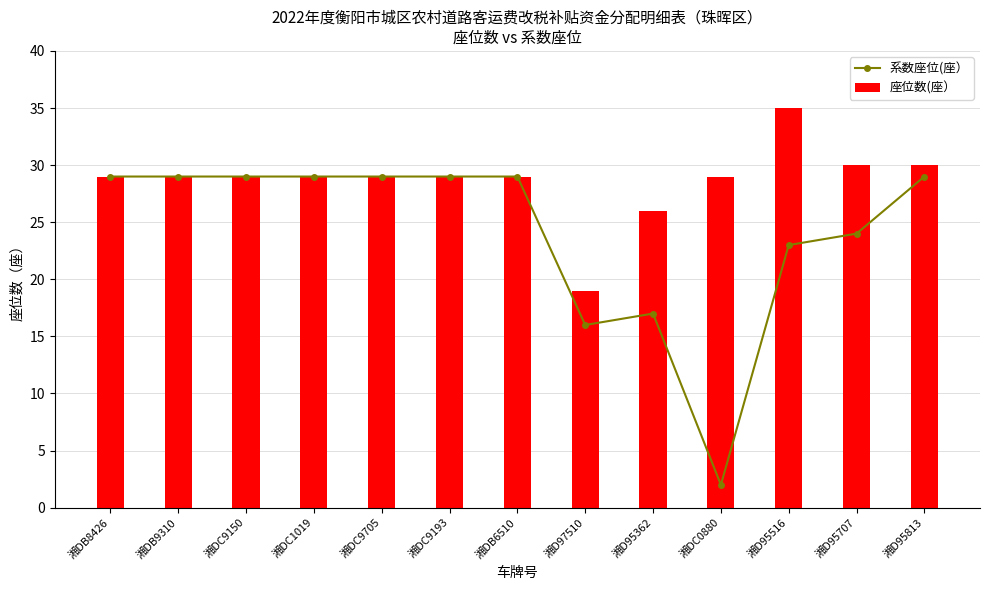

Count the number of data series in this chart.

2